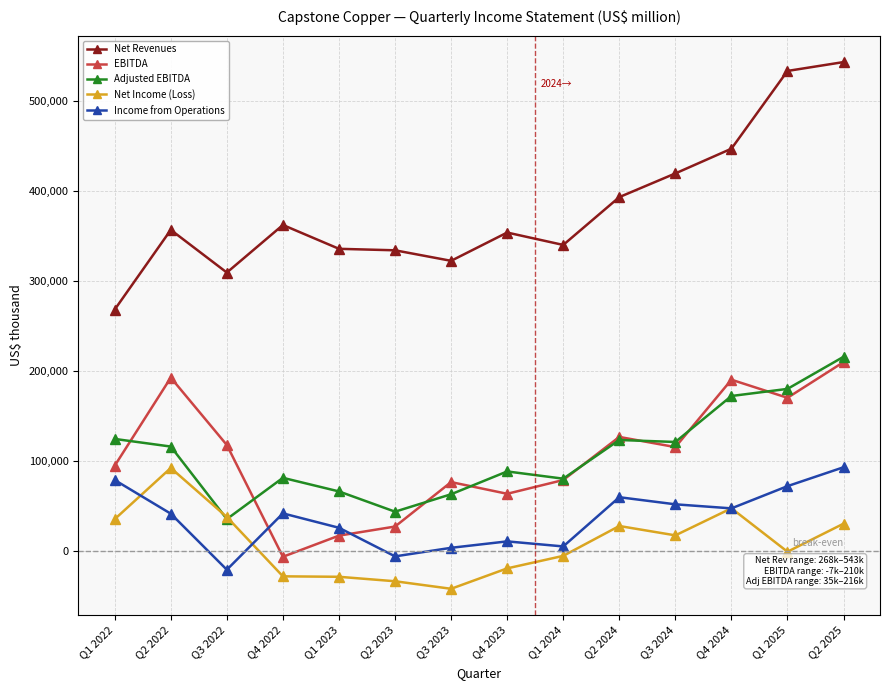

True or false: Net Revenues and Net Income (Loss) intersect in this chart.

False